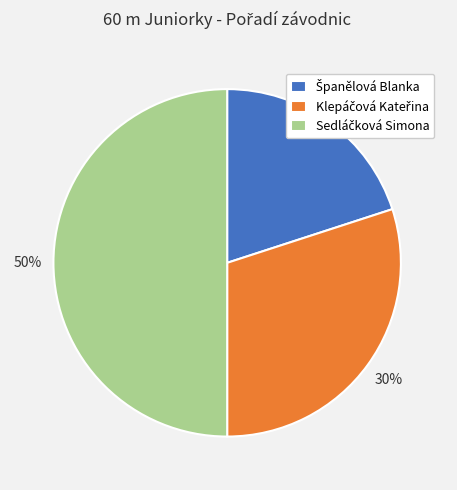

To the nearest percent, what is the average slice percentage?

33%